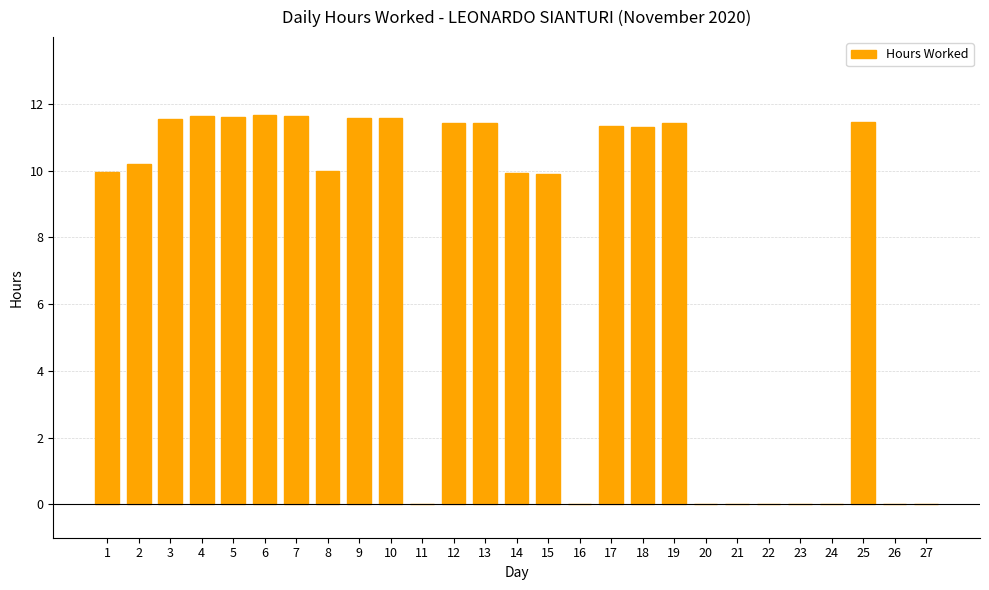

Approximately how many times larger is the value at 8 compared to 7?

0.9